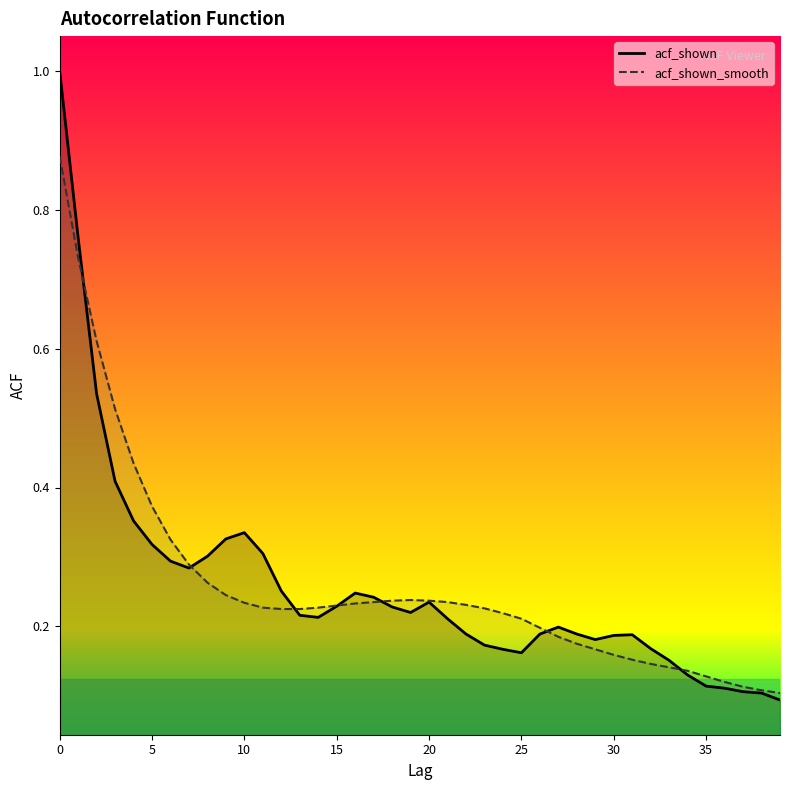

At 11, list the series in order from smallest to largest.

acf_shown_smooth, acf_shown